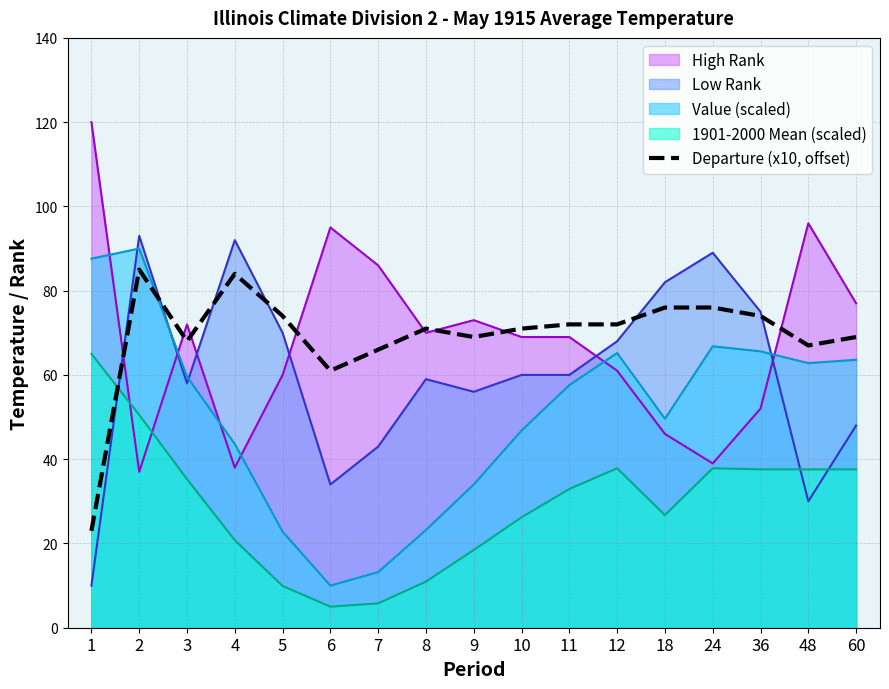

Between 3 and 6, which series saw the biggest shift?

Value (scaled)